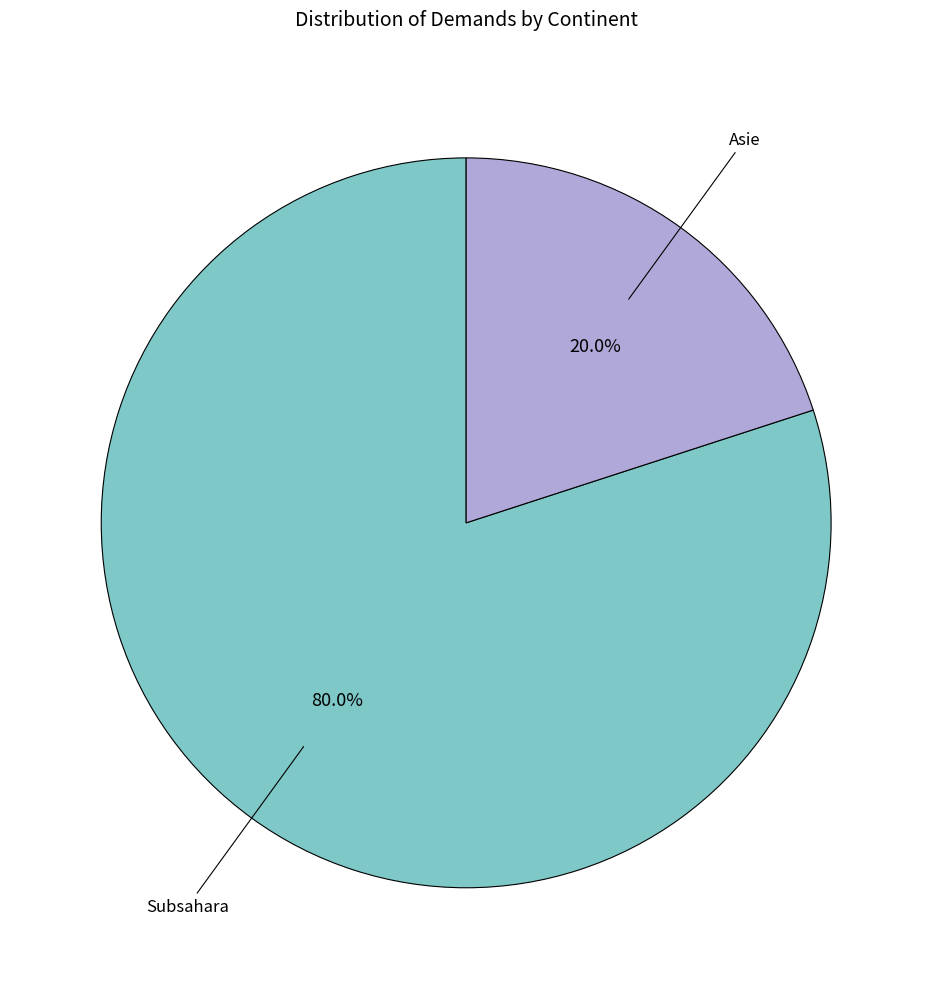

What percentage is the Subsahara slice, to the nearest percent?

80%